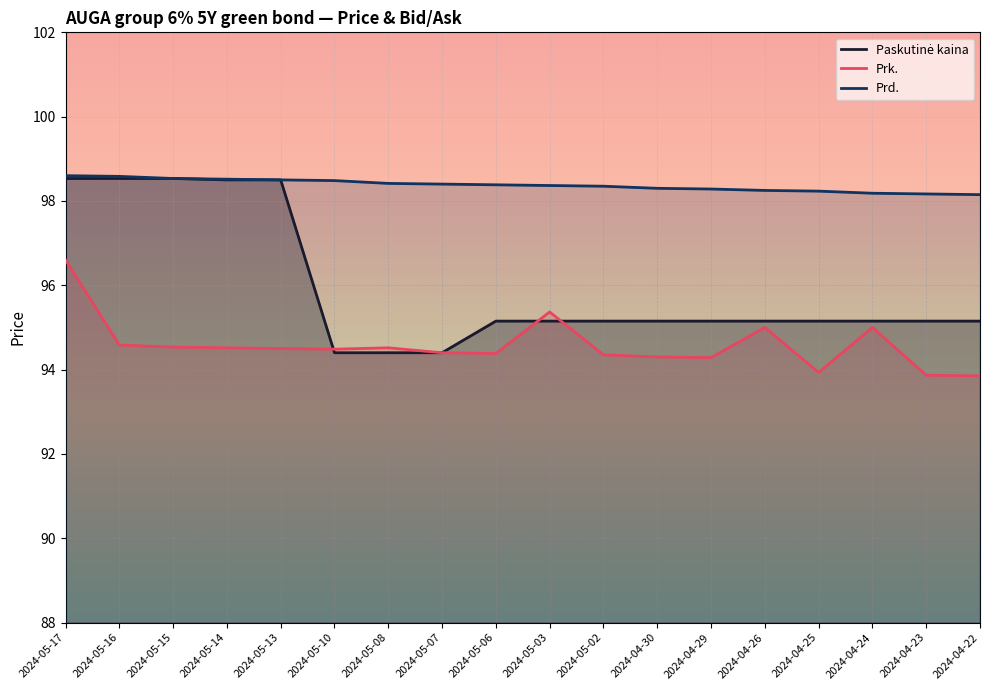

List the labels in order of Prd. value, largest first.

2024-05-17, 2024-05-16, 2024-05-15, 2024-05-14, 2024-05-13, 2024-05-10, 2024-05-08, 2024-05-07, 2024-05-06, 2024-05-03, 2024-05-02, 2024-04-30, 2024-04-29, 2024-04-26, 2024-04-25, 2024-04-24, 2024-04-23, 2024-04-22